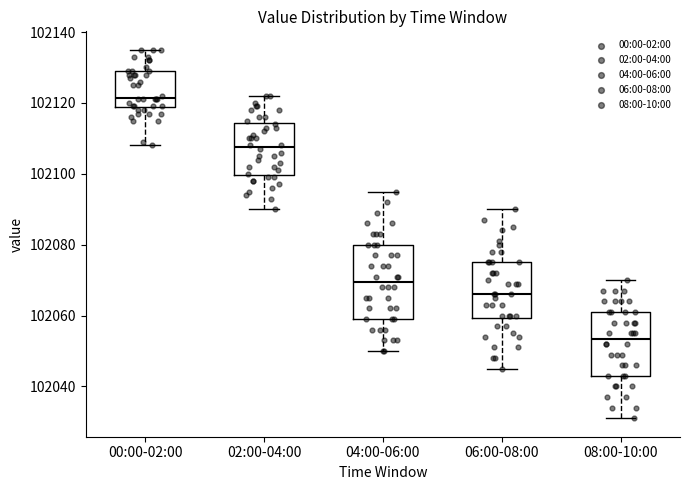

Which box is the tallest, from its lower edge to its upper edge?

04:00-06:00